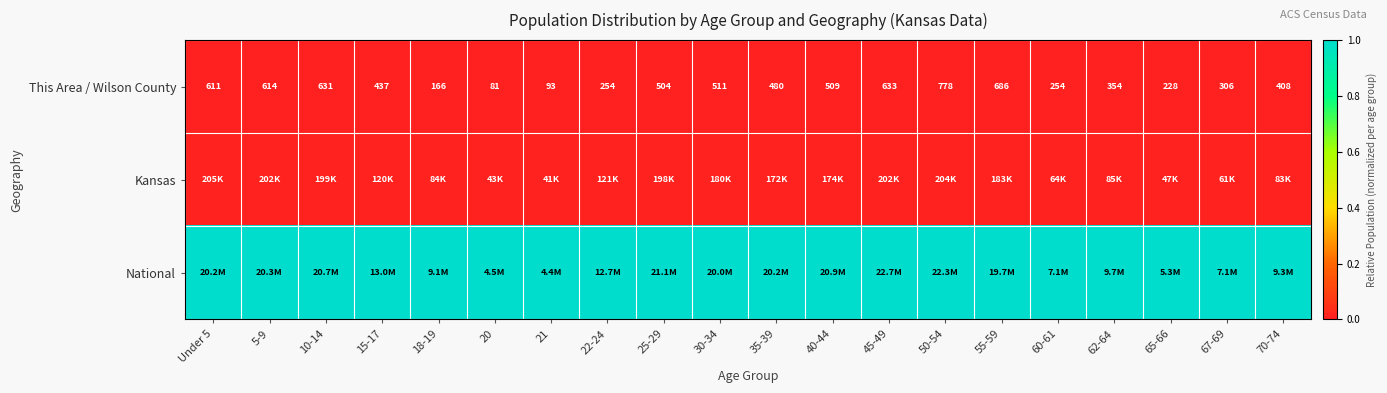

Read the National value at 5-9.

1.0